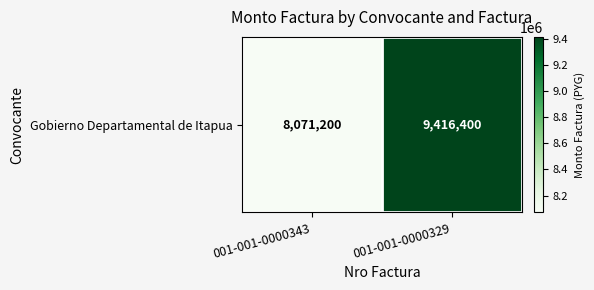

What is the greatest value displayed?

9416400